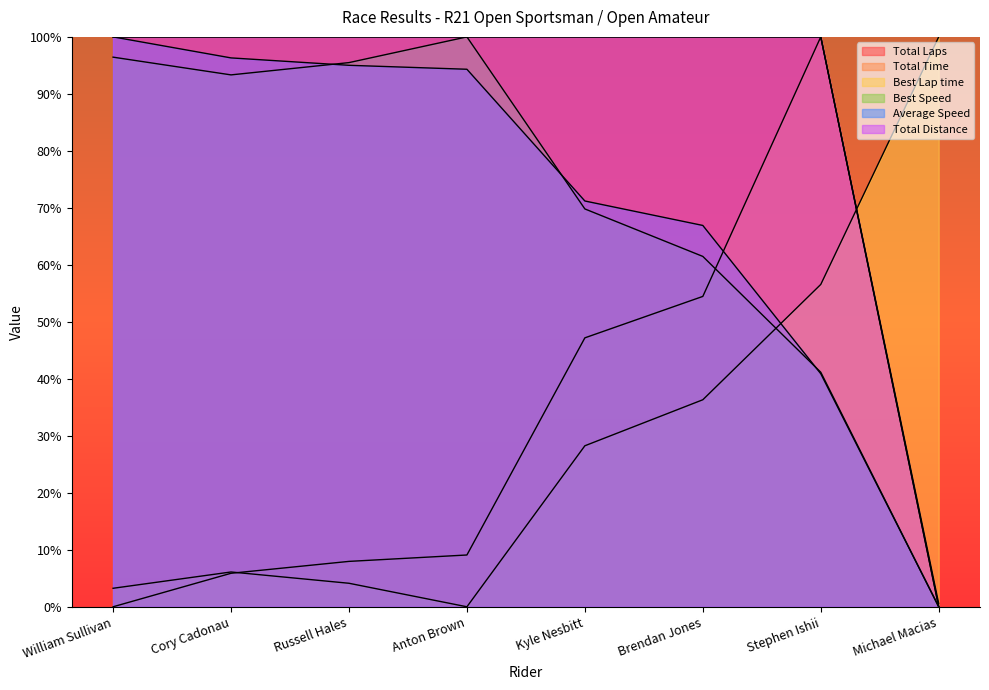

What are all the series names shown in the legend?

Total Laps, Total Time, Best Lap time, Best Speed, Average Speed, Total Distance